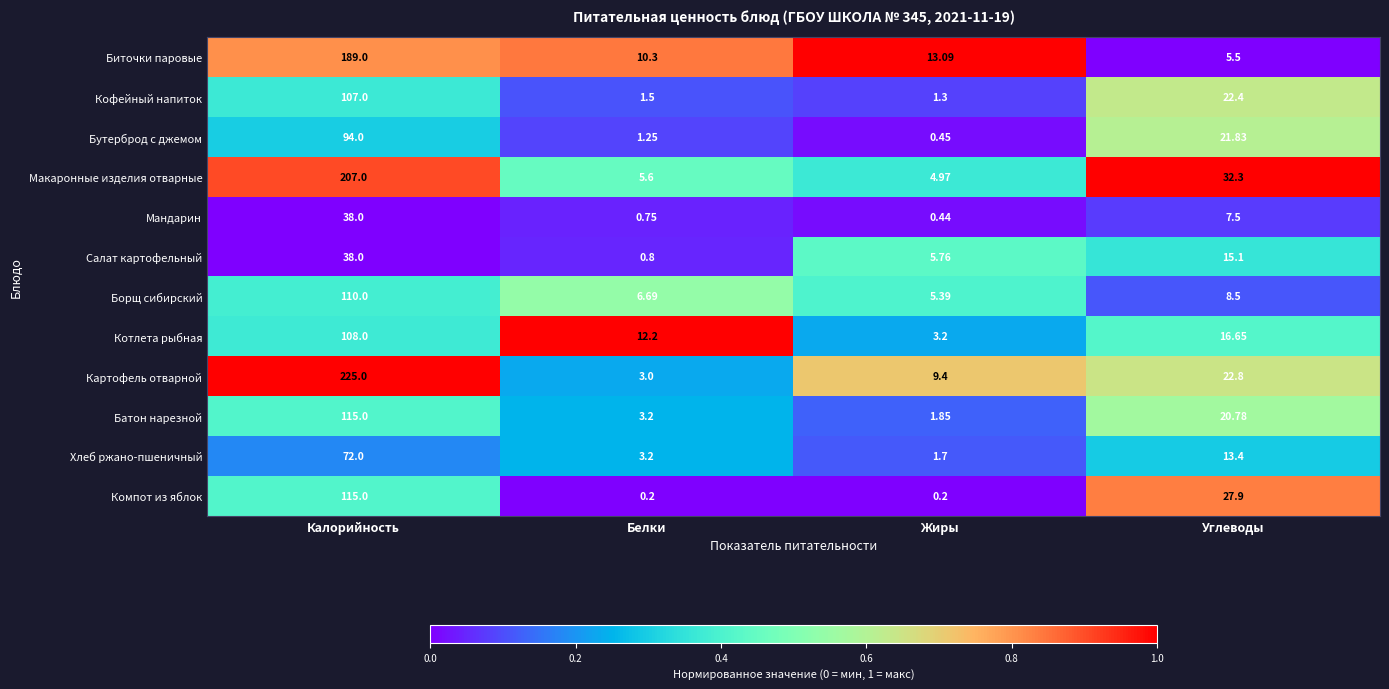

At which label does Бутерброд с джемом reach its minimum?

Жиры